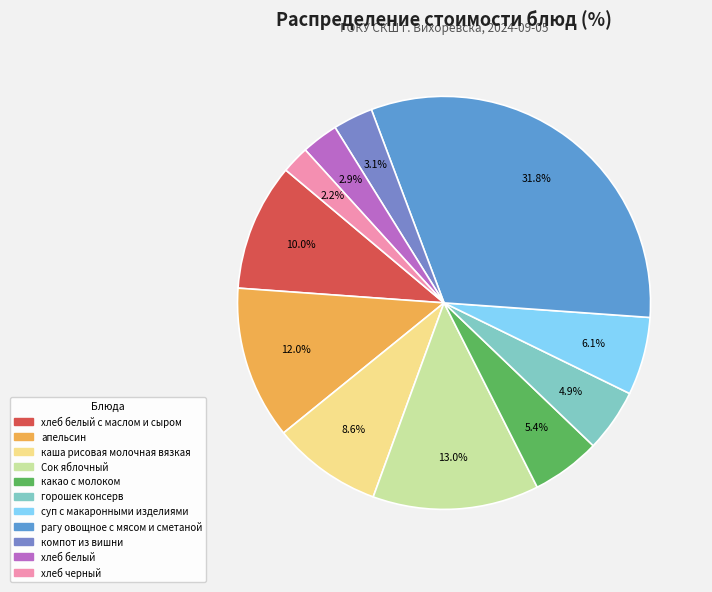

How many slices are in this pie chart?

11